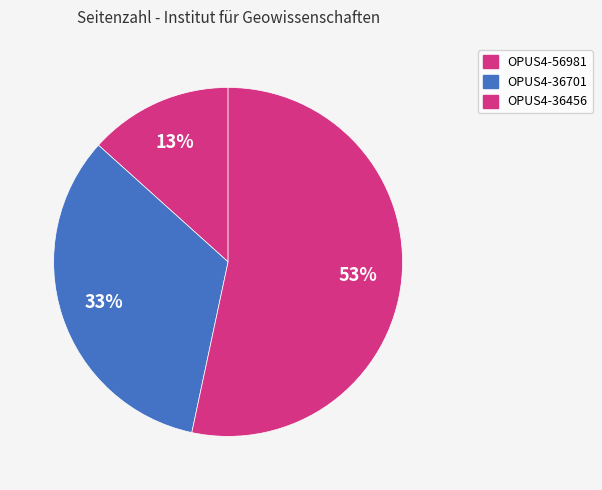

Is there a majority slice in this chart?

Yes